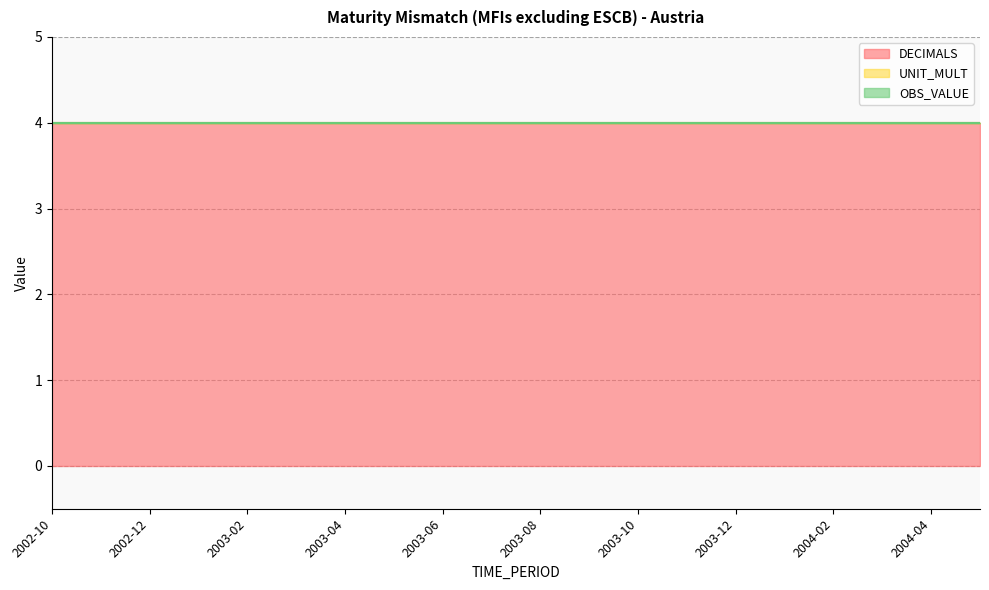

Which series has the largest range (max minus min)?

DECIMALS